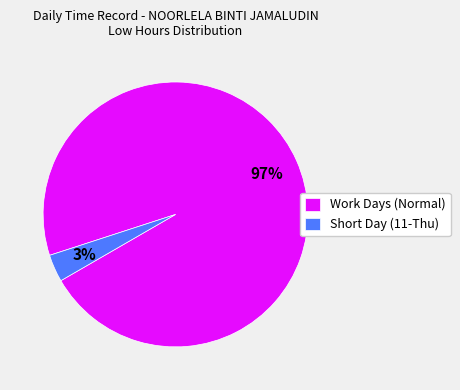

To the nearest percent, what is the average slice percentage?

50%